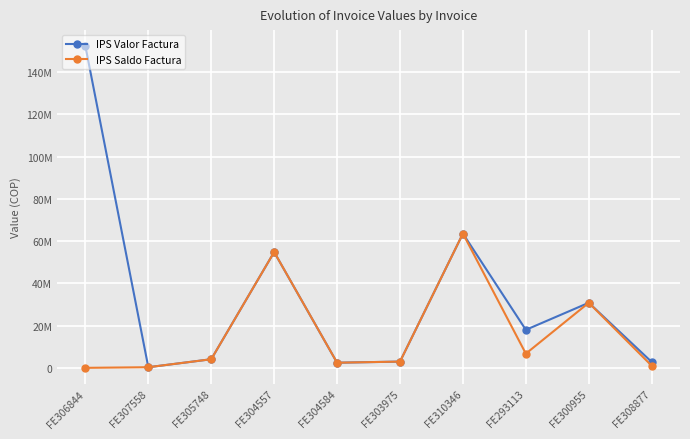

Where does the IPS Valor Factura series first go above 18040400?

FE306844